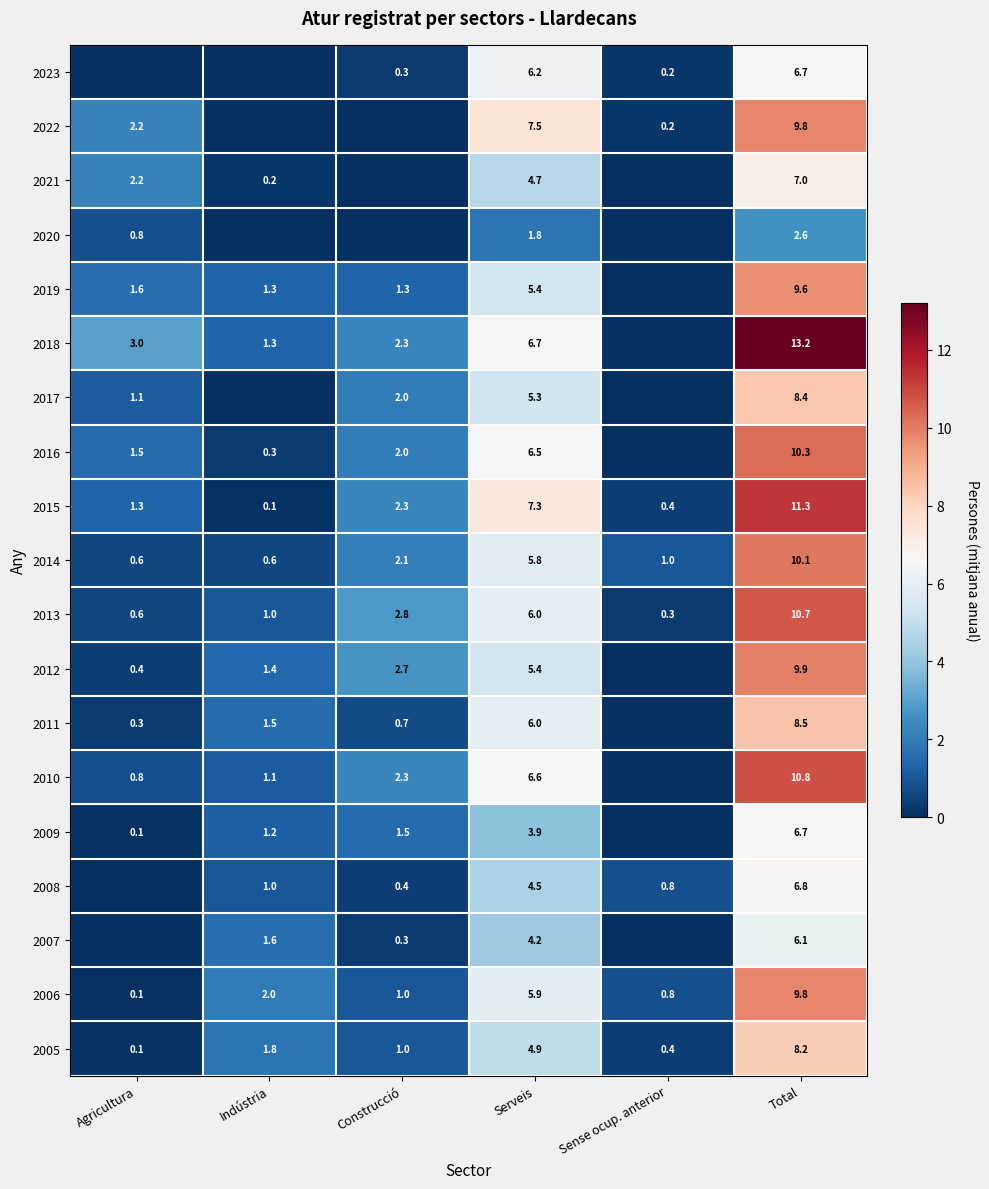

What is the minimum value for 2015?

0.1